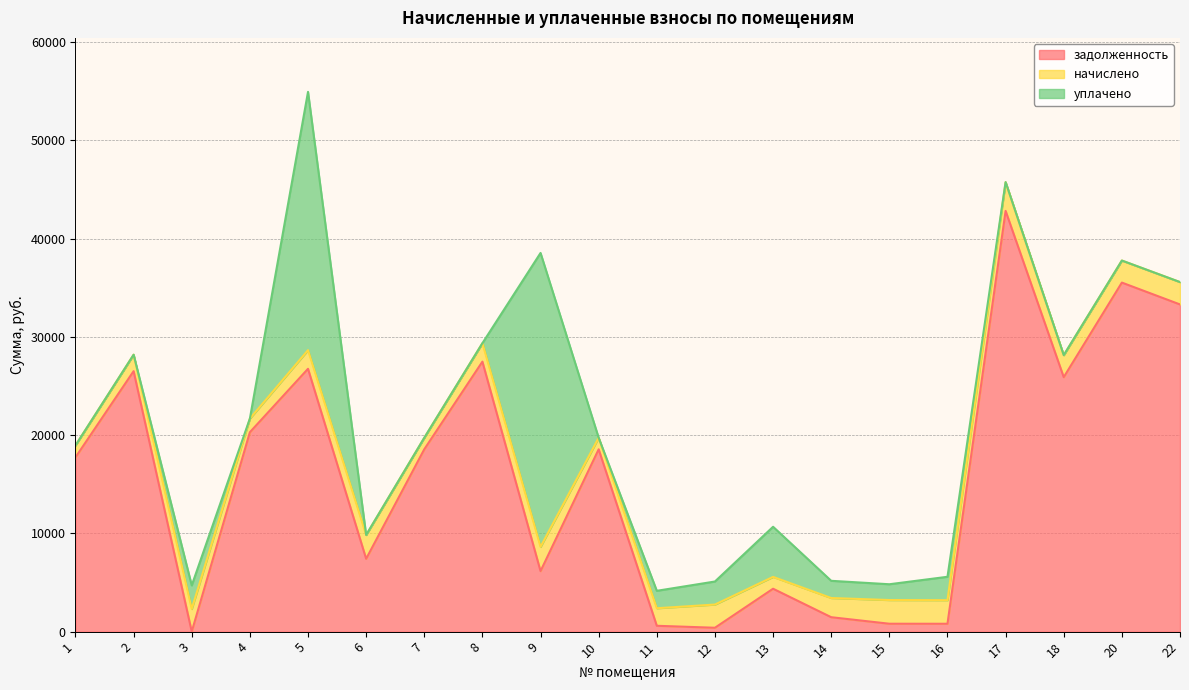

What is the sum of all уплачено values?

73544.4